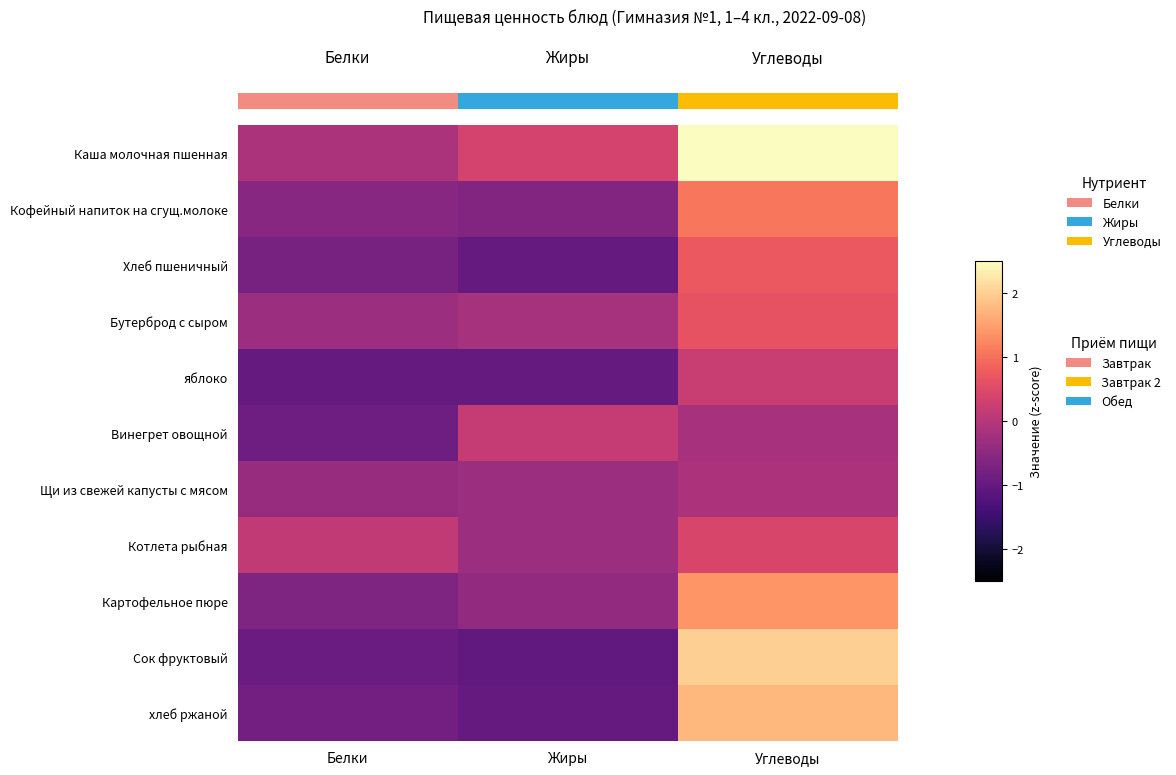

What is the difference between the maximum and second lowest values in the Картофельное пюре series?

1.8